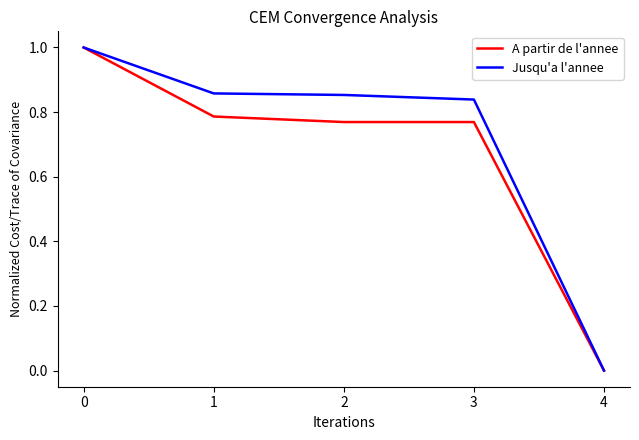

The value of Jusqu'a l'annee at 0 is 1.0. True or false?

True